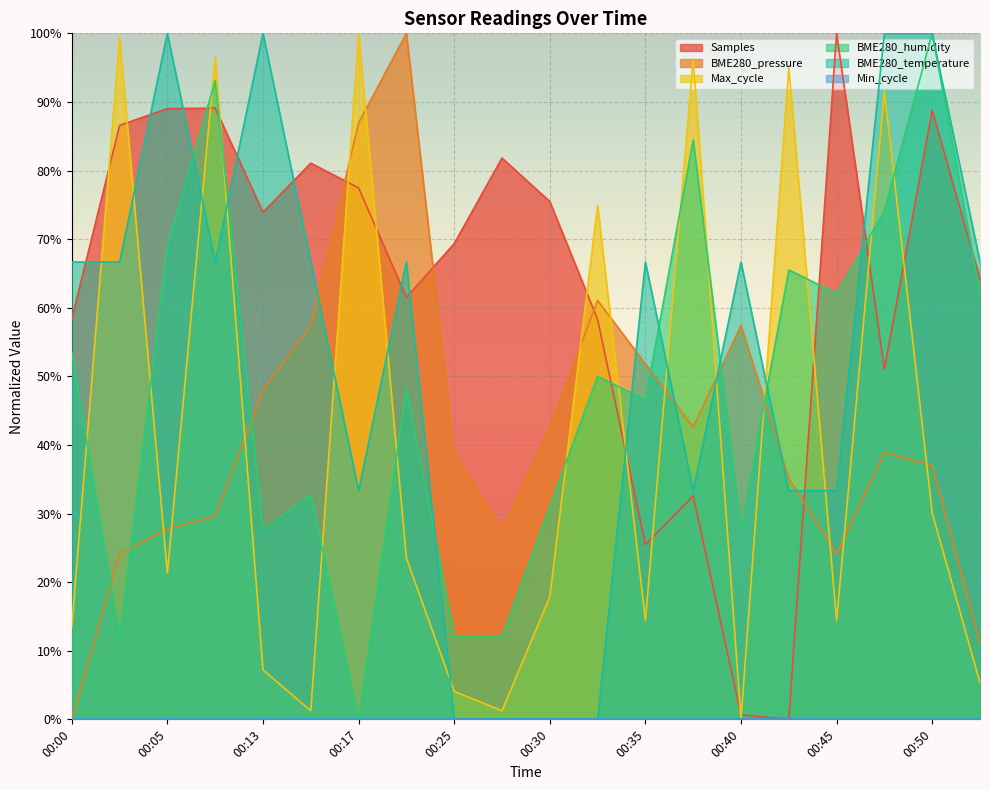

How many categories are shown in the chart?

20